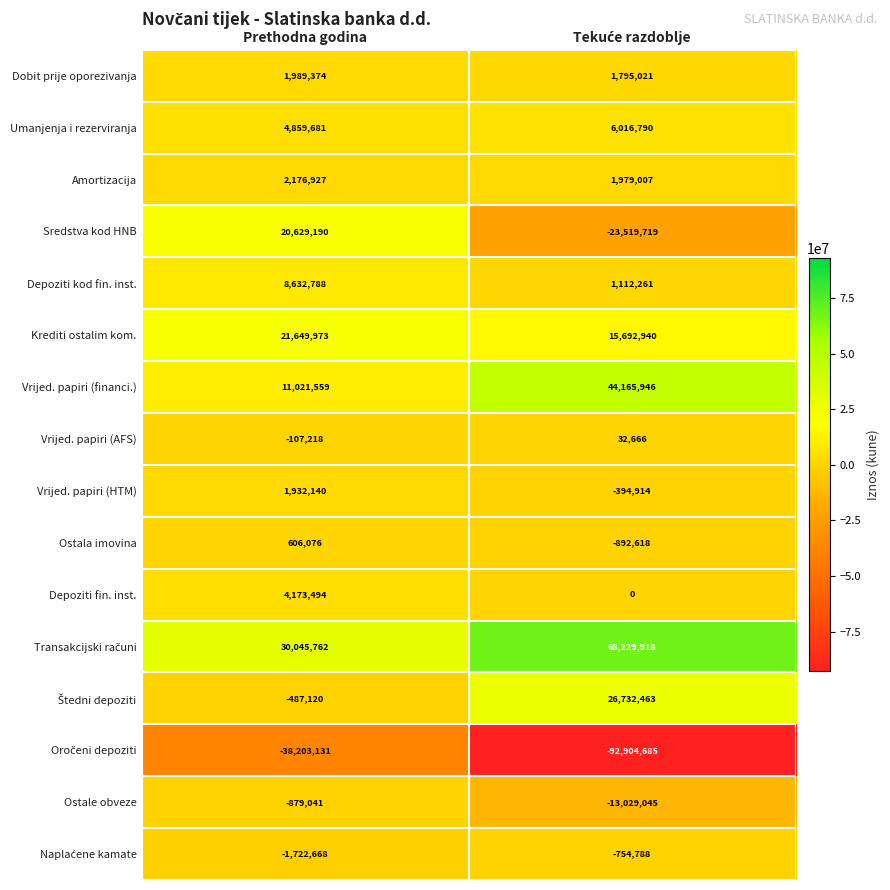

What is the minimum value for Ostala imovina?

-892618